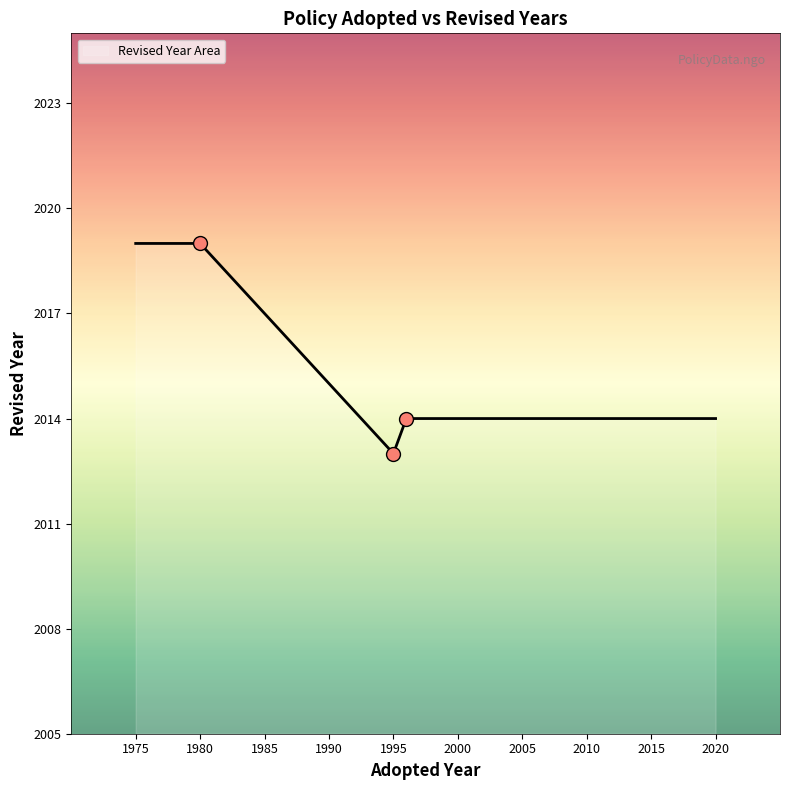

How many interior local valleys (lower than both neighbors) does the data have?

1